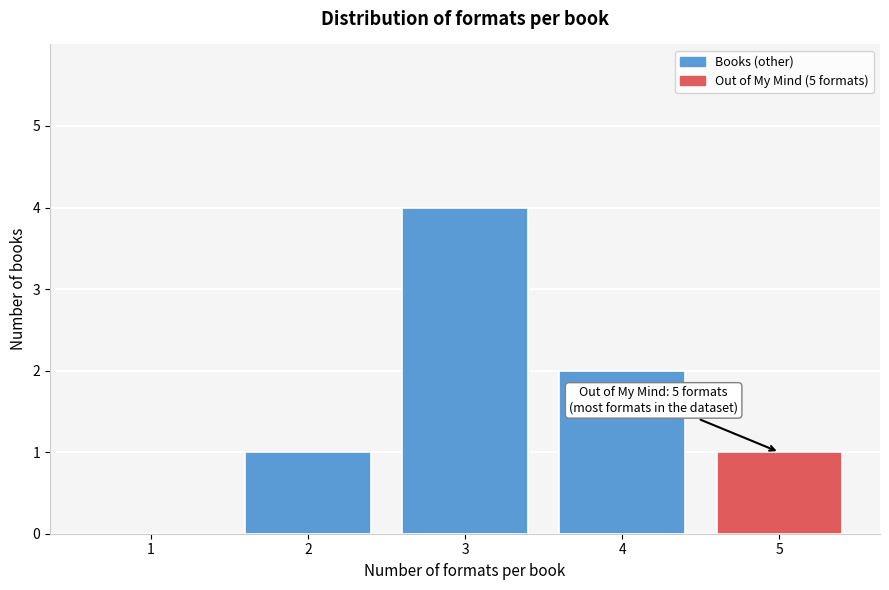

Reading left to right, what are all the values shown in this chart?

1=0	2=1	3=4	4=2	5=1